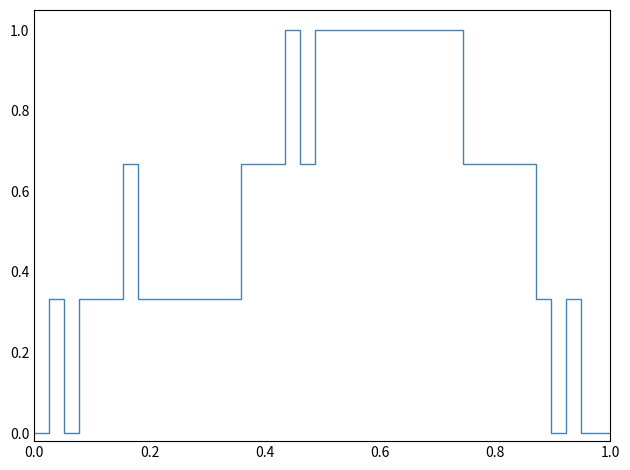

What is the greatest value displayed?

1.0